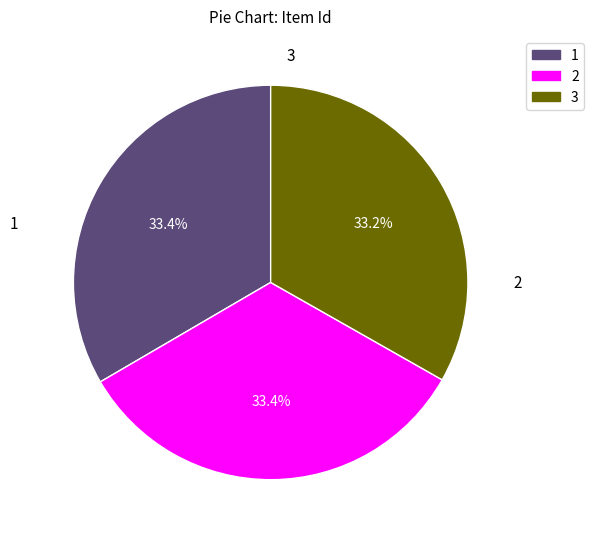

Is there any slice that represents more than half of the pie?

No